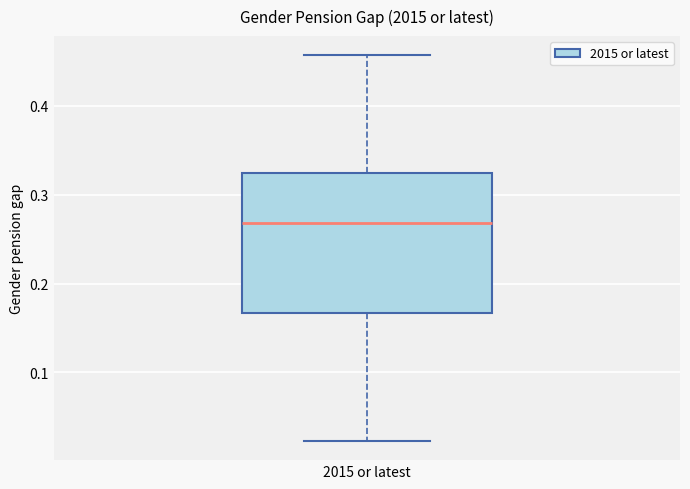

Read this box plot against the y-axis: the position of the median line, the range covered by the box, and the ends of both whiskers. The values are not printed on the chart, so give them approximately, as read against the axis.

median 0.27, box 0.17 to 0.32, whiskers 0.02 to 0.46